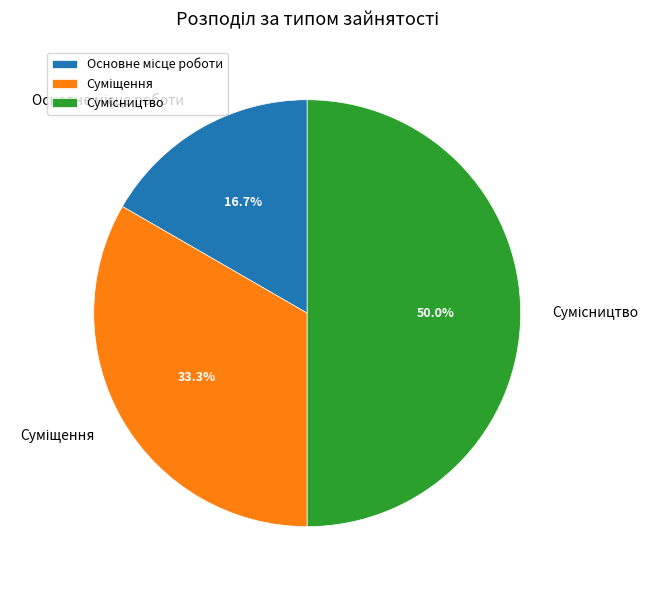

To the nearest percent, what is the difference between the largest and smallest slice percentages?

33%